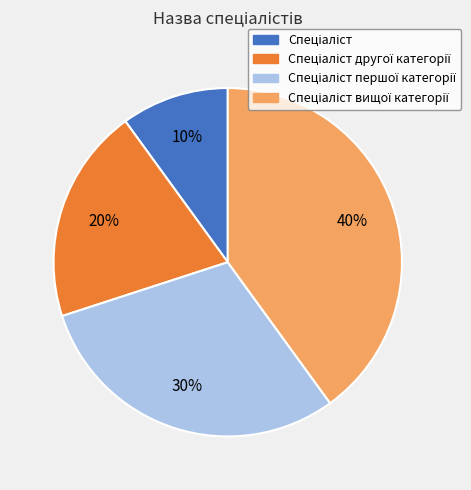

To the nearest percent, what is the difference between the largest and smallest slice percentages?

30%